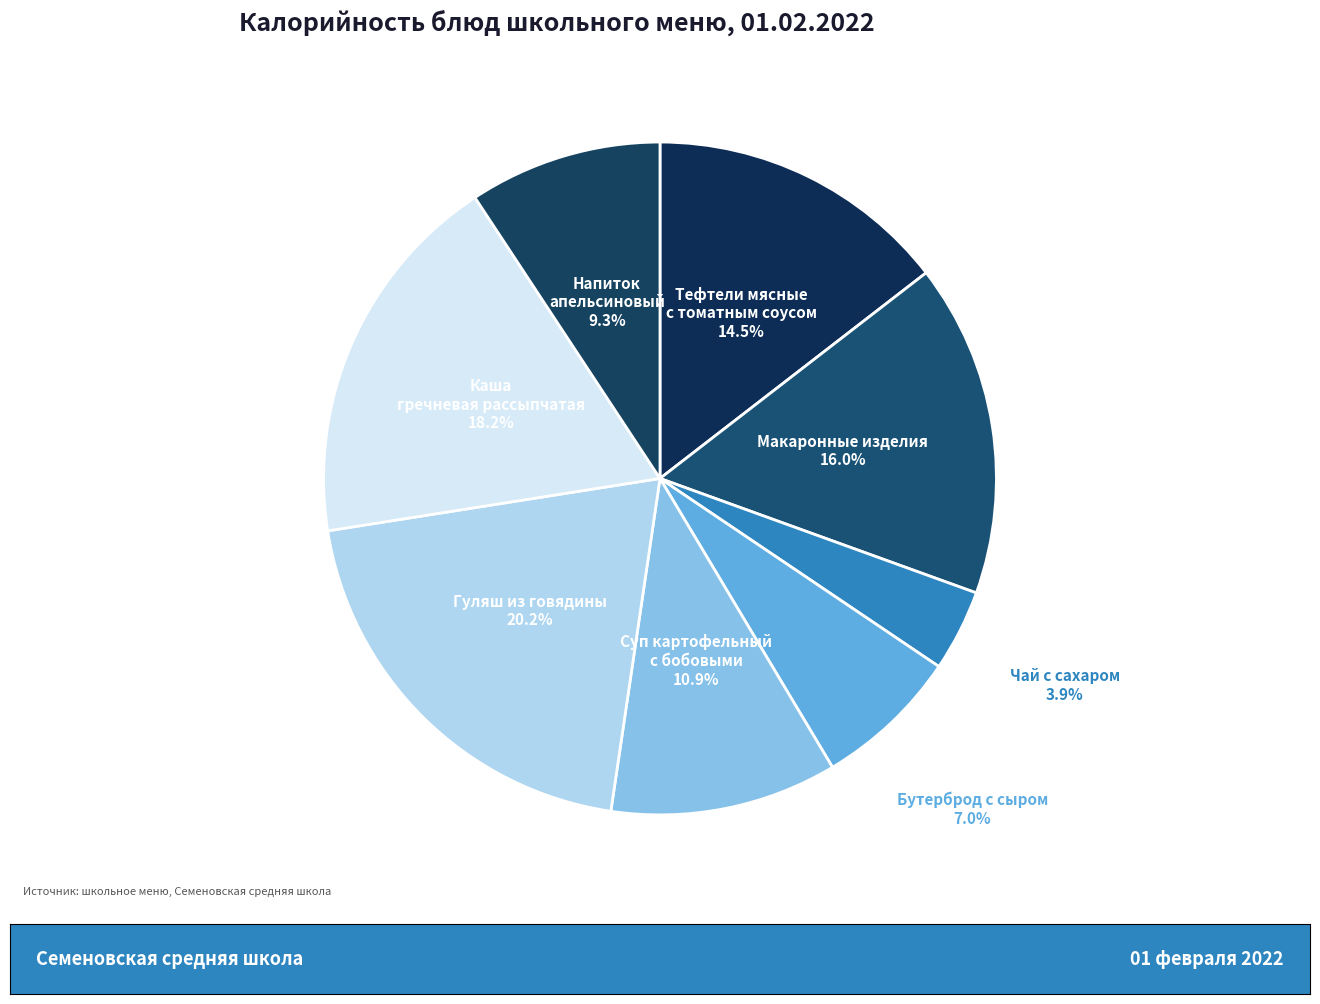

How many slices are in this pie chart?

8